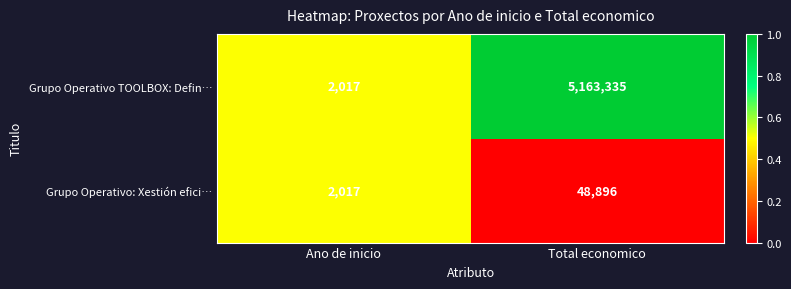

At which category does the chart reach its peak across all series?

Total economico